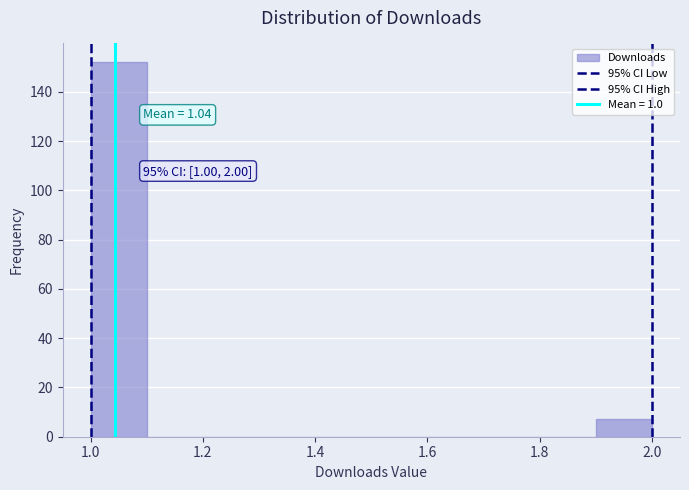

Which range on the x-axis has the tallest bar?

1.0 to 1.1